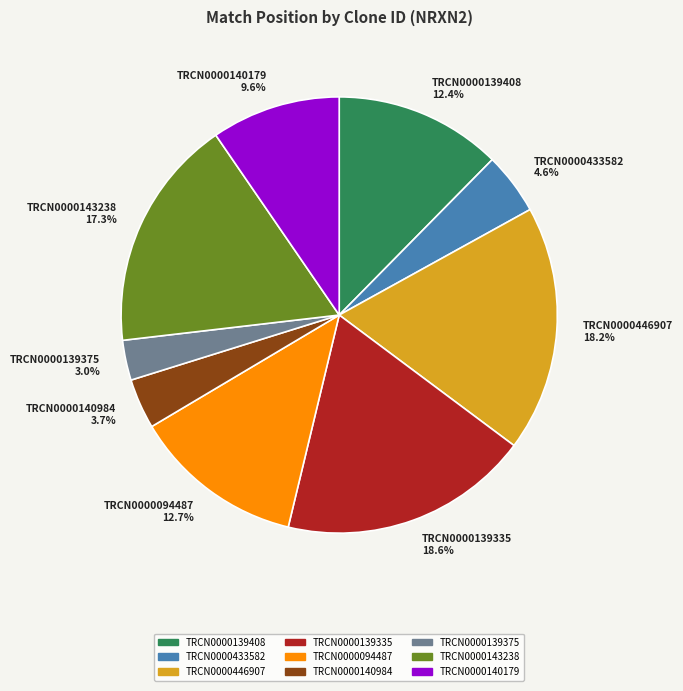

What is the ratio of the value at TRCN0000094487 to the value at TRCN0000446907?

0.7